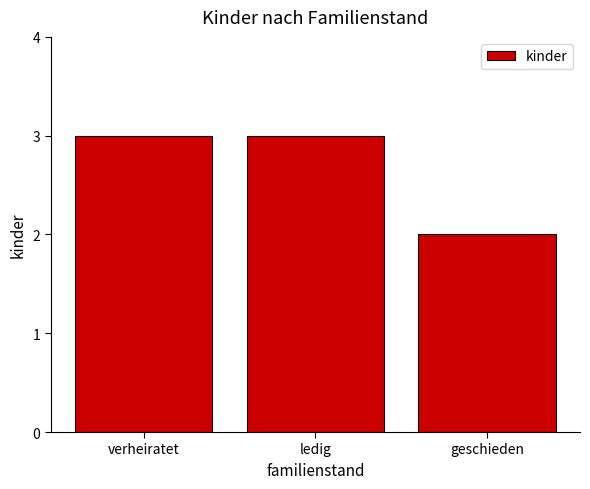

How many bars are there in total?

3